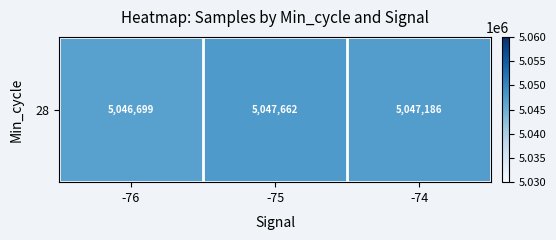

What is the minimum value shown in the chart?

5046699